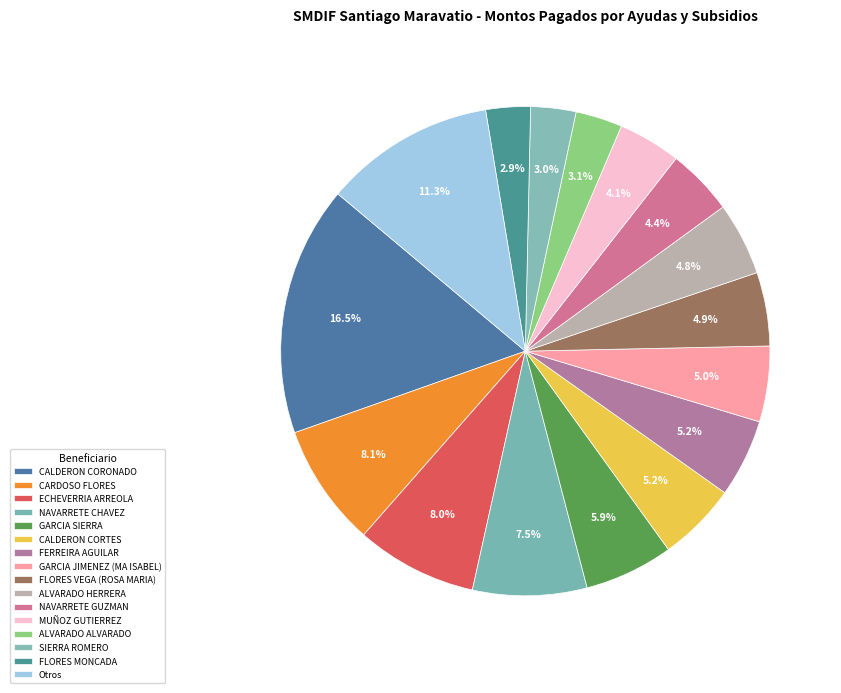

How many segments does this pie chart have?

16